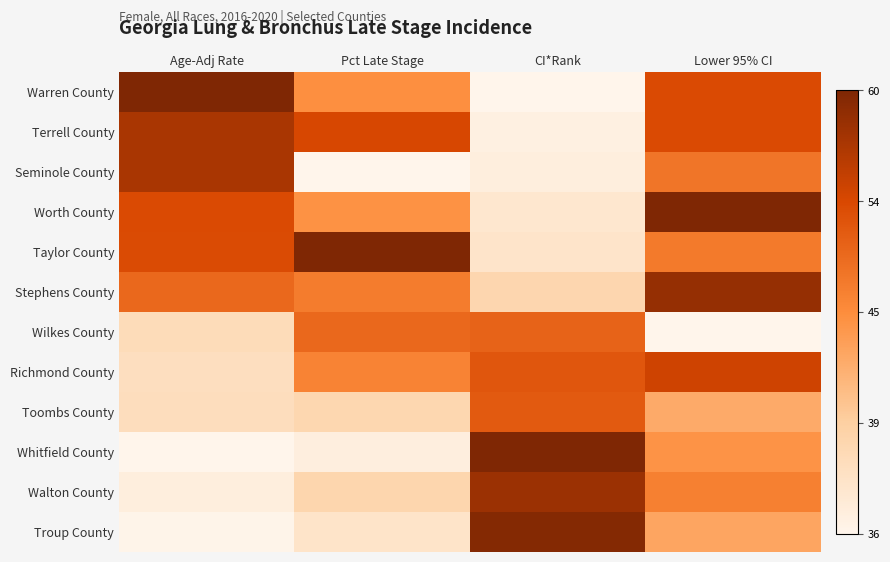

Count the number of data series in this chart.

12